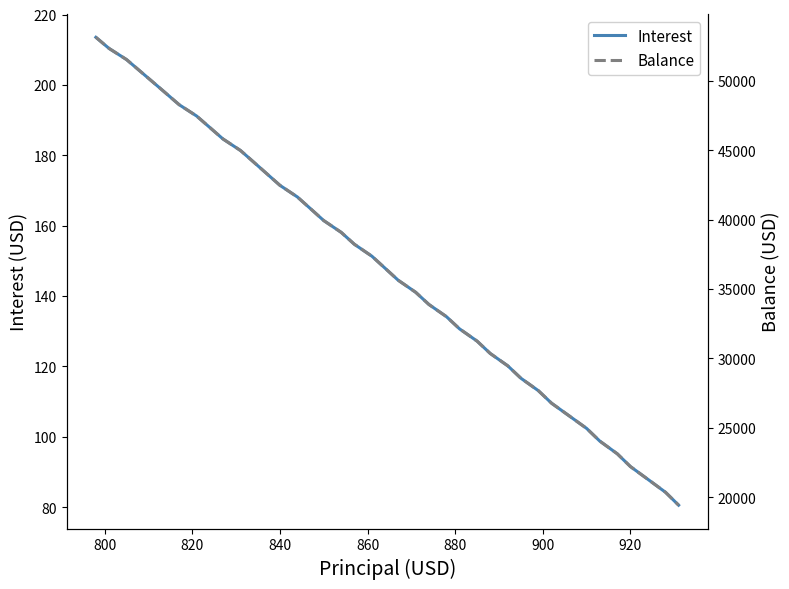

Count the number of categories in the chart.

40